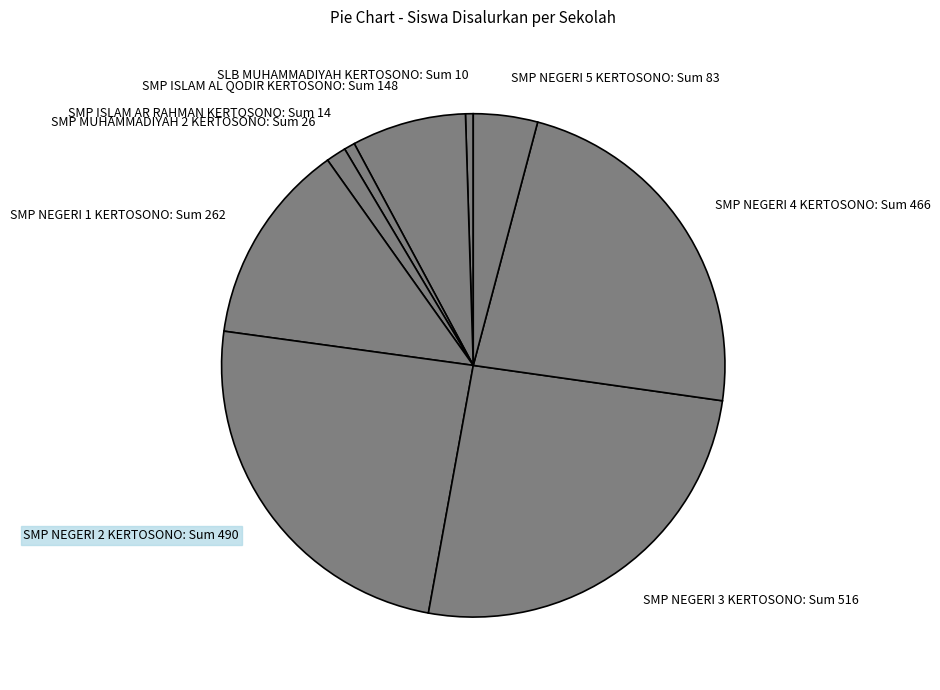

Between SMP NEGERI 1 KERTOSONO and SMP NEGERI 5 KERTOSONO, which is larger?

SMP NEGERI 1 KERTOSONO